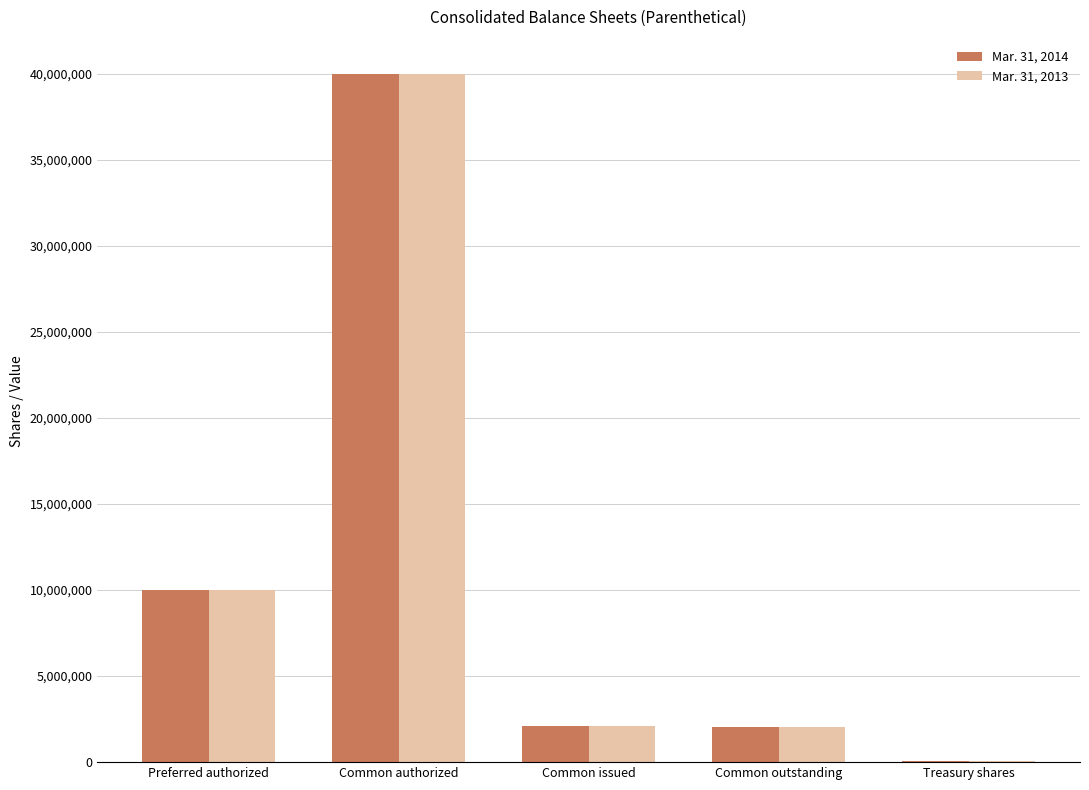

Is the value of Mar. 31, 2014 at Common authorized greater than the value of Mar. 31, 2013 at Common outstanding?

Yes